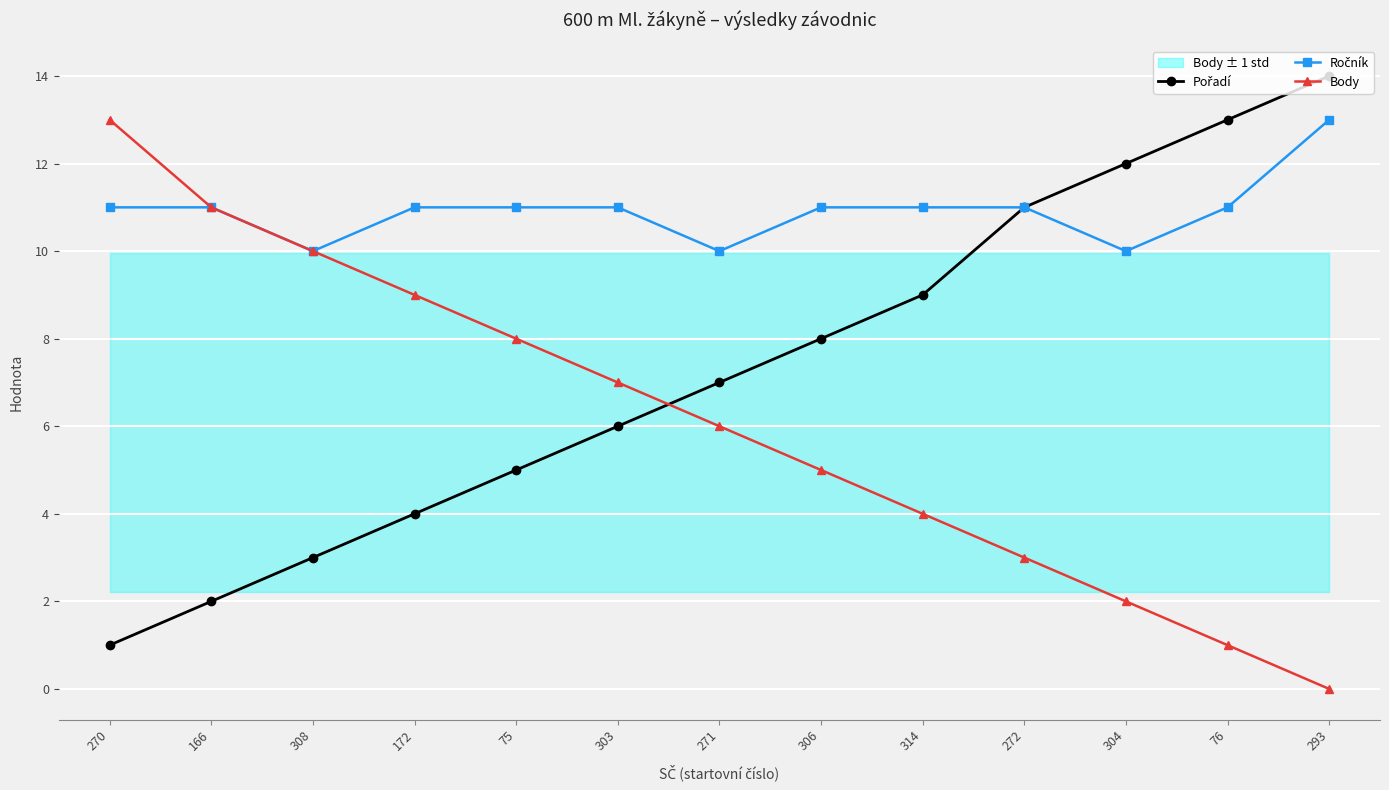

How many times do Body and Pořadí cross each other?

1